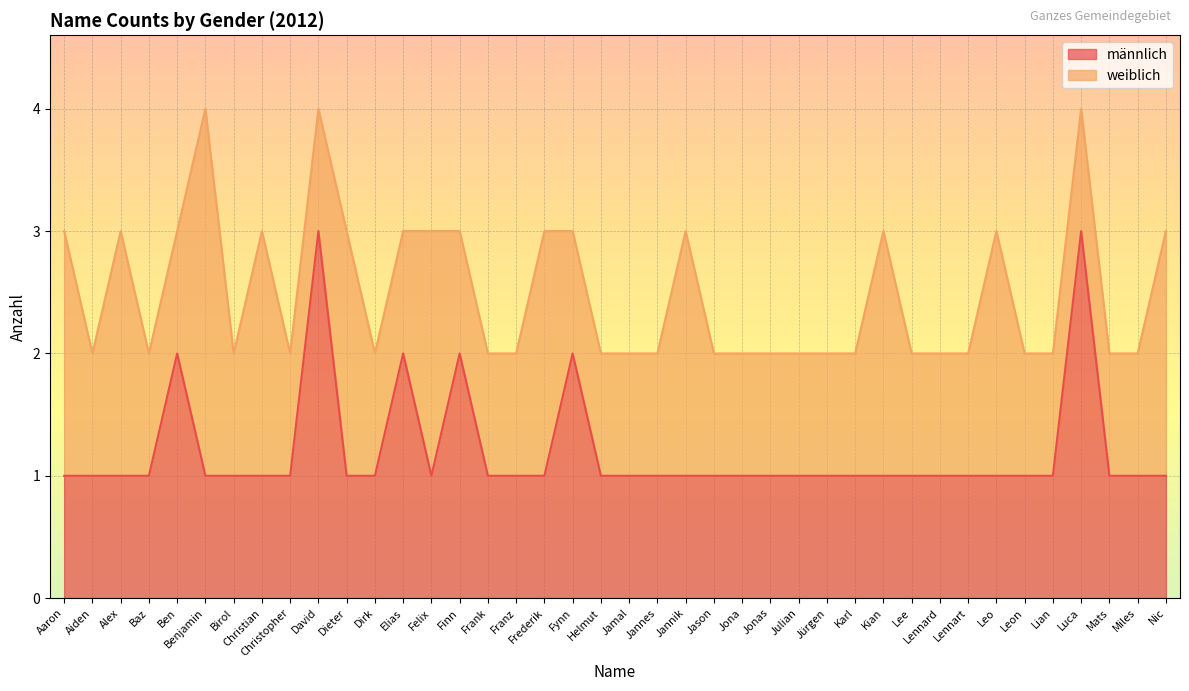

True or false: the data shows 1 at Jürgen.

True